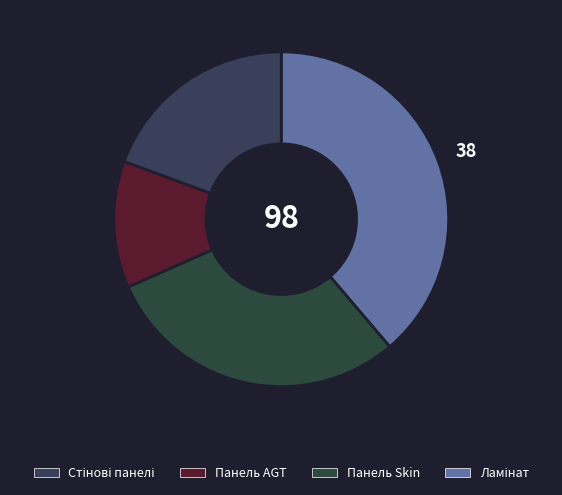

How many slices are in this pie chart?

4